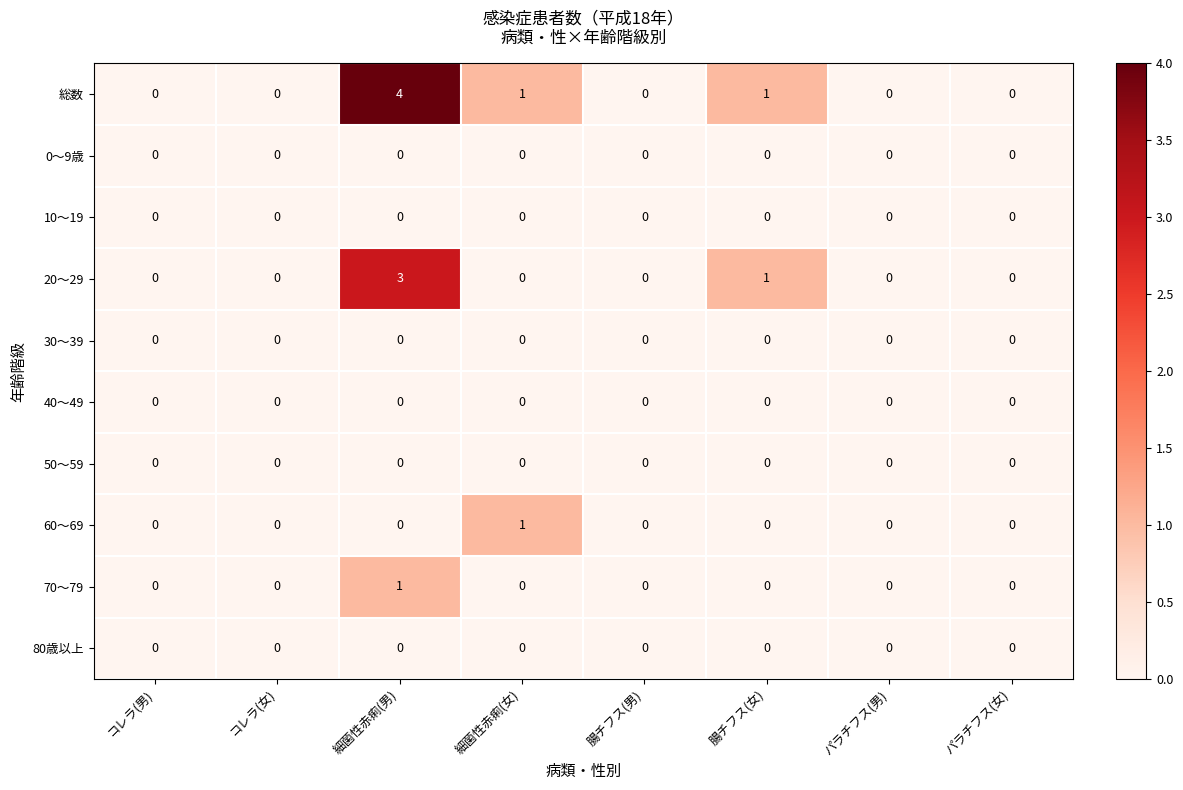

At which category is the sum across all series the highest?

細菌性赤痢(男)